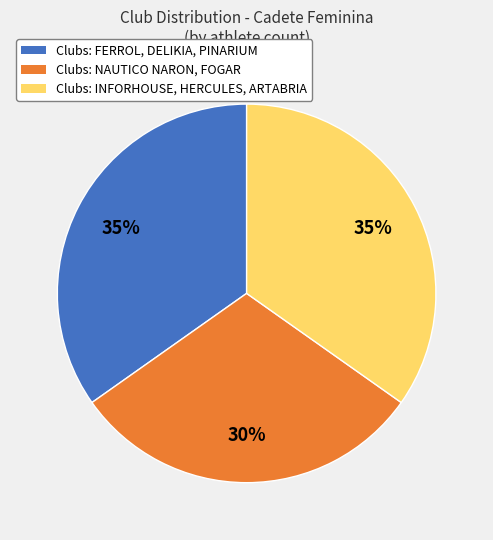

Which category has the smallest portion of the pie?

Clubs: NAUTICO NARON, FOGAR